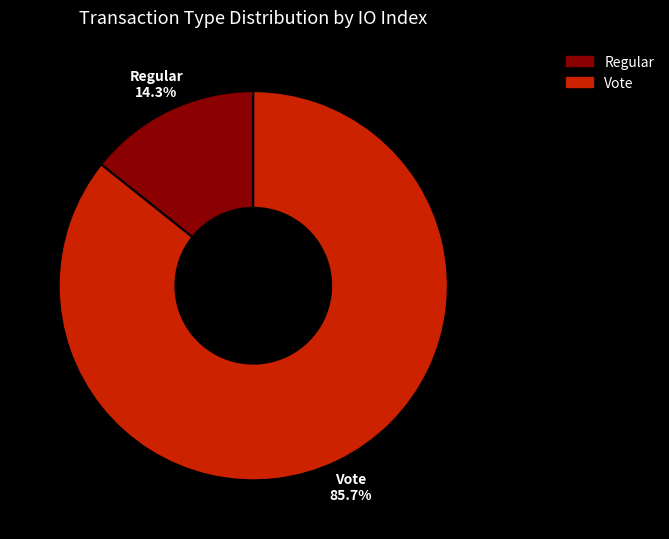

Is it true that Regular is 1% of the pie?

False